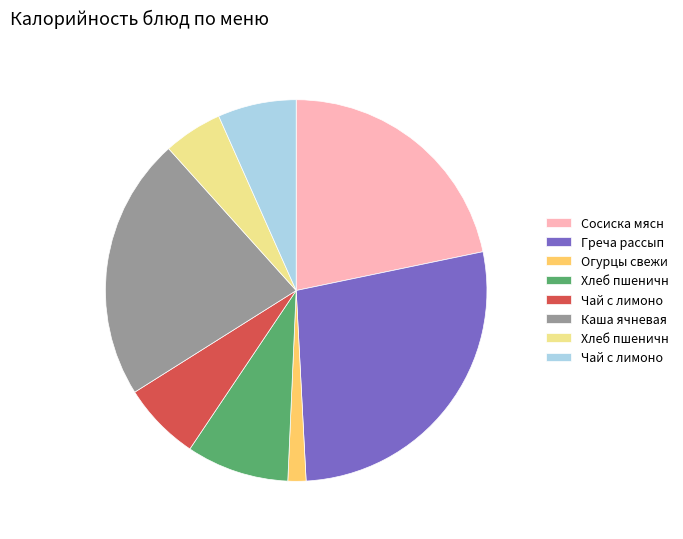

Is there a majority slice in this chart?

No